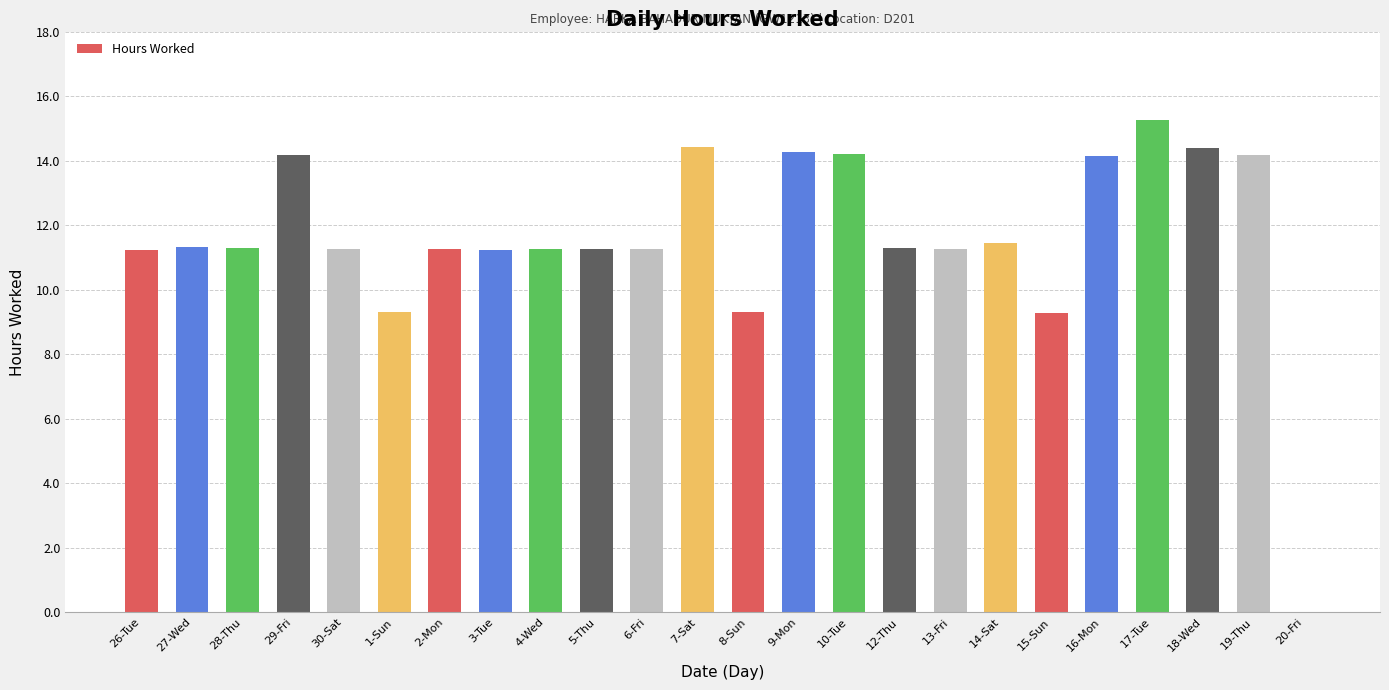

Is it true that the value at 17-Tue is 26.3?

False